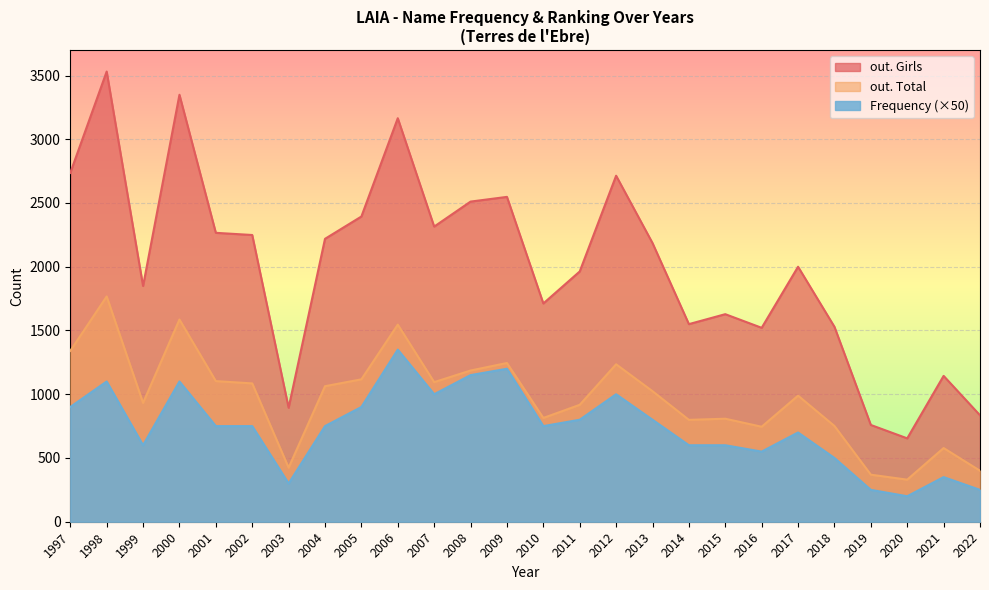

What is the difference between the out. Total values at 2010 and 2017?

175